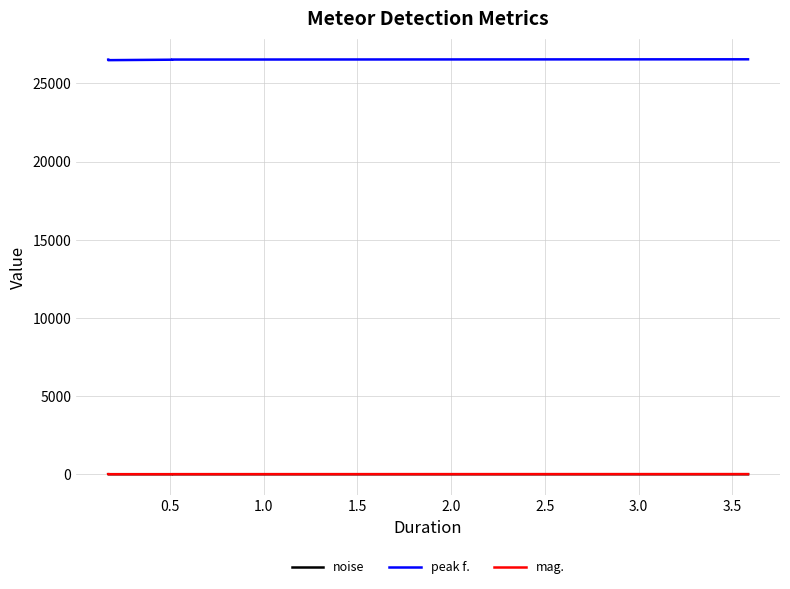

Which category has the lowest value in the mag. series?

0.5